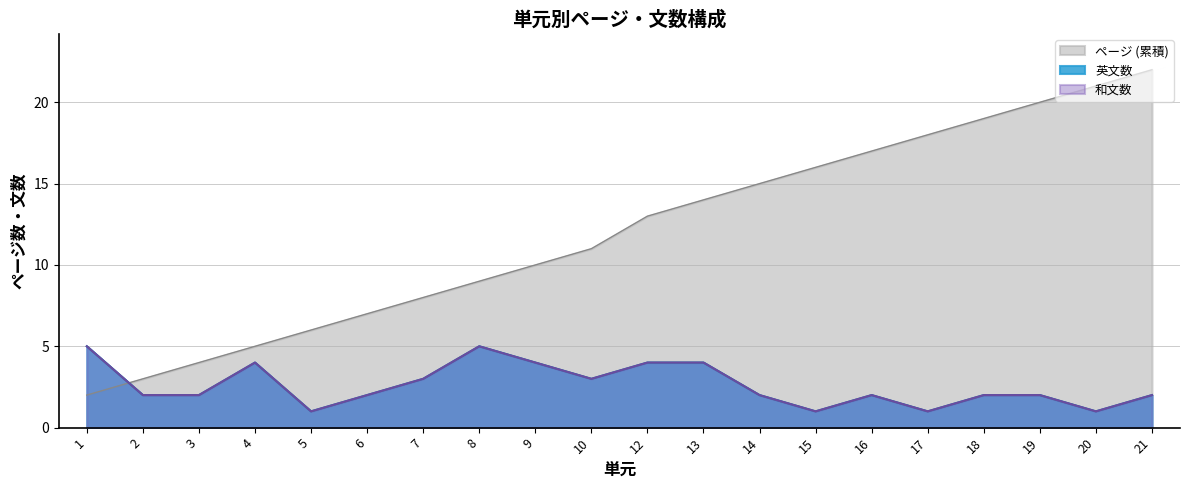

What is the spread (max minus min) of values at 15?

15